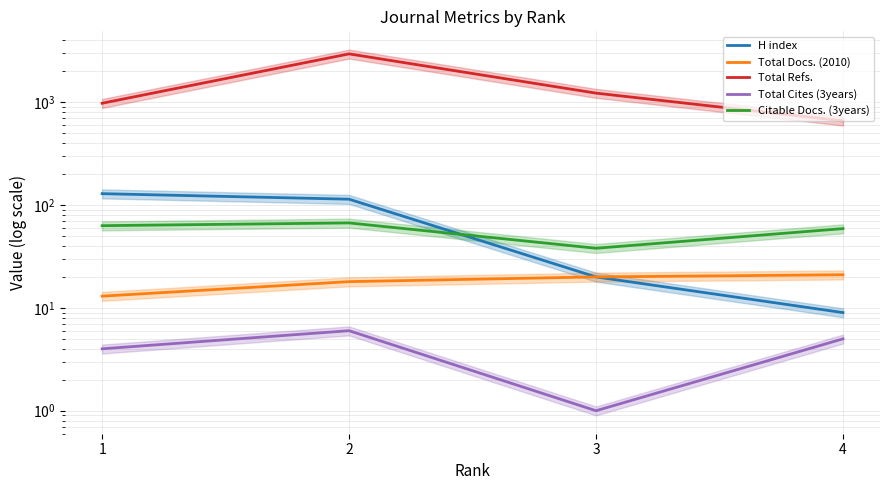

Is the value of Citable Docs. (3years) at 2 greater than the value of H index at 2?

No